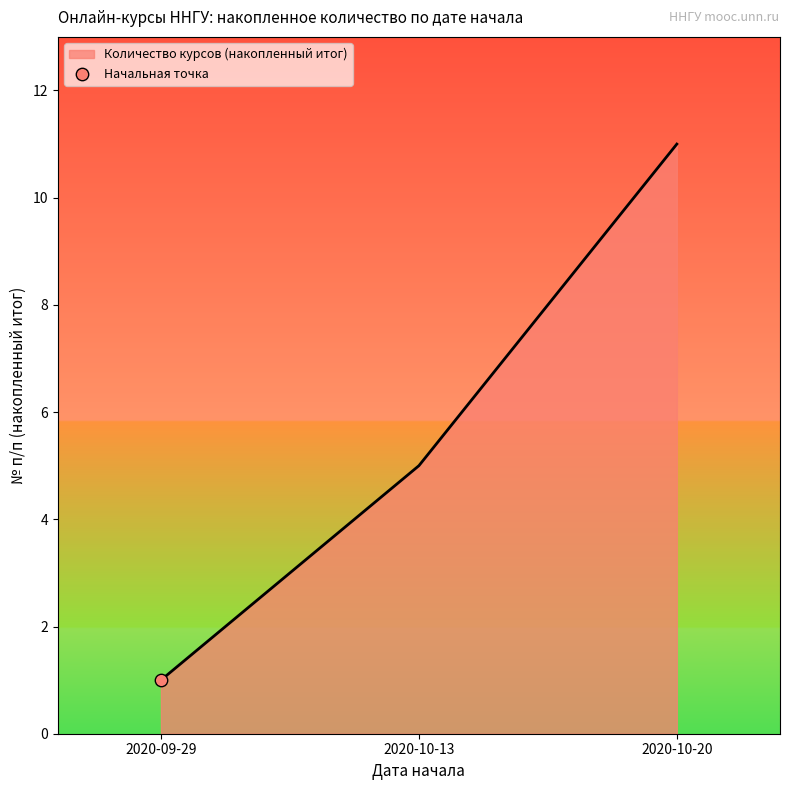

What is the ratio of the value at 2020-10-20 to the value at 2020-10-13?

2.2